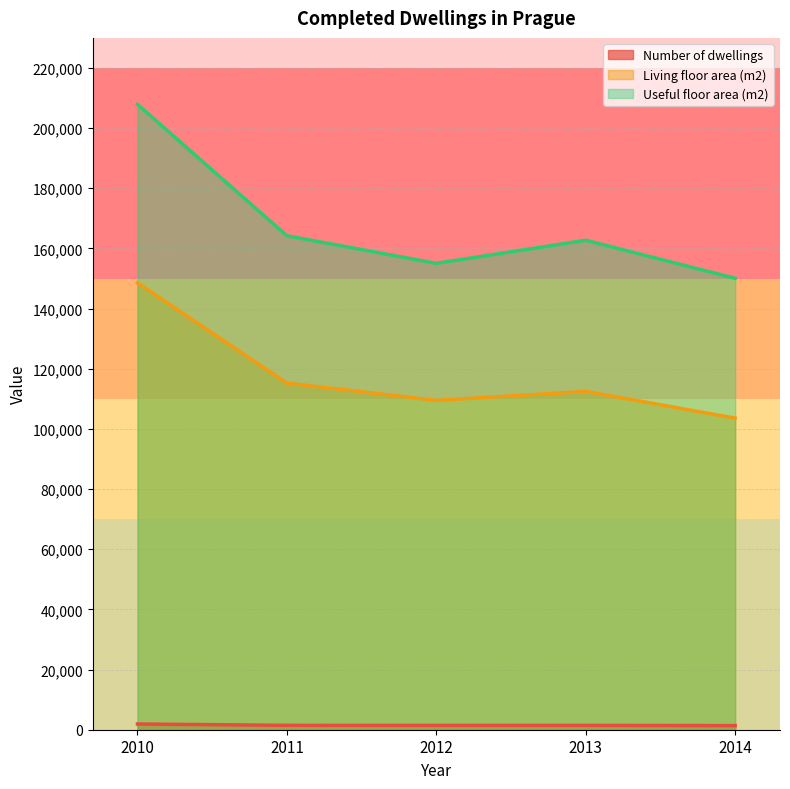

What is the minimum value shown in the chart?

1362